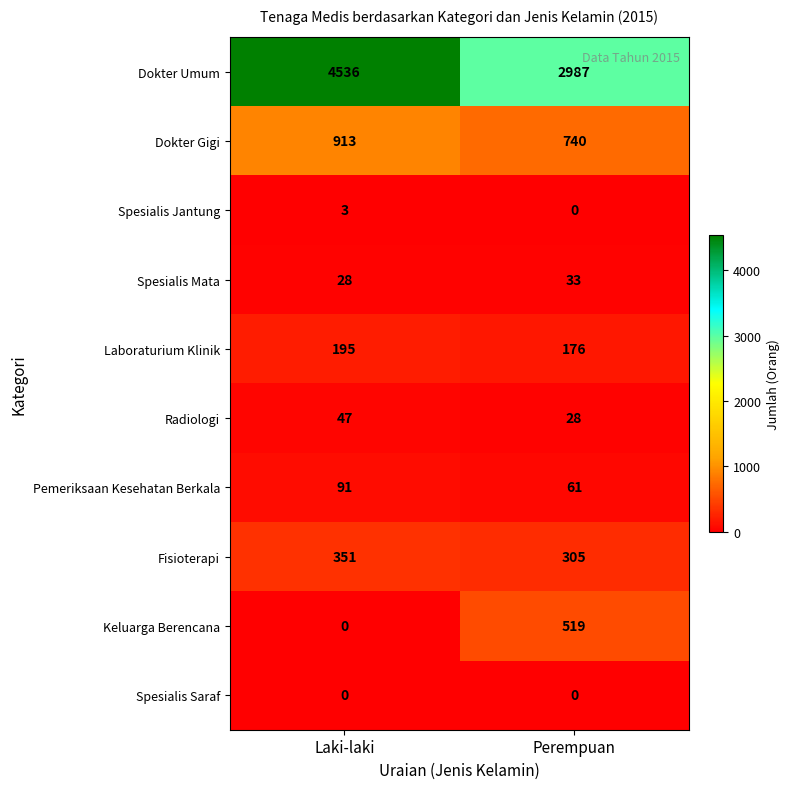

Reading left to right, list all the values displayed in this chart.

Dokter Umum: 4536	2987
Dokter Gigi: 913	740
Spesialis Jantung: 3	0
Spesialis Mata: 28	33
Laboraturium Klinik: 195	176
Radiologi: 47	28
Pemeriksaan Kesehatan Berkala: 91	61
Fisioterapi: 351	305
Keluarga Berencana: 0	519
Spesialis Saraf: 0	0